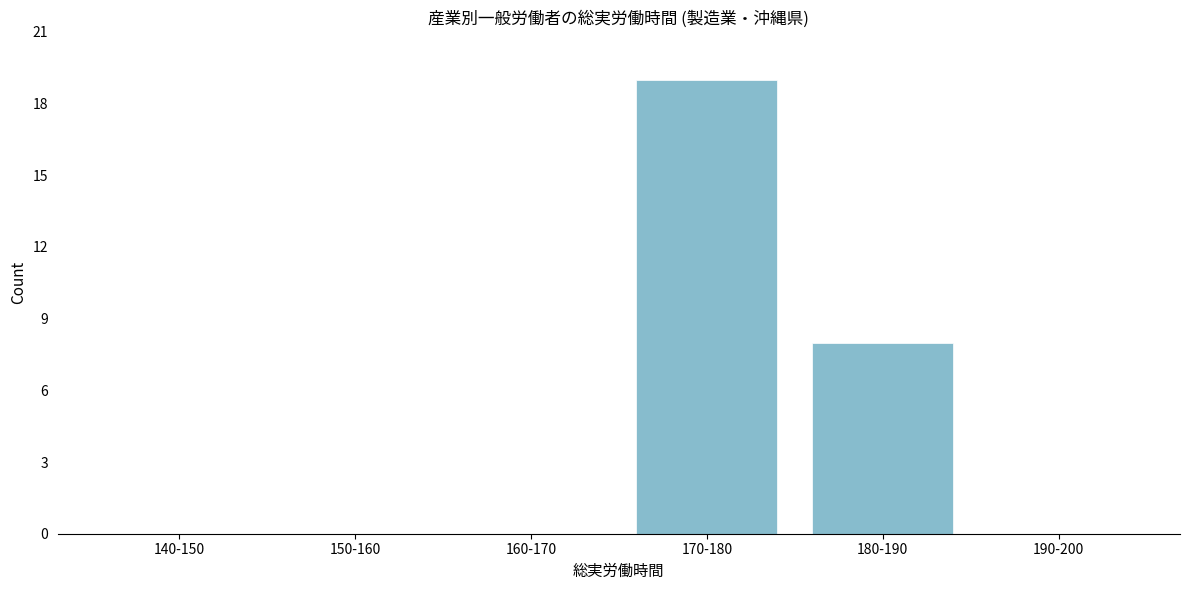

Reading left to right, what are all the values shown in this chart?

140-150=0	150-160=0	160-170=0	170-180=19	180-190=8	190-200=0